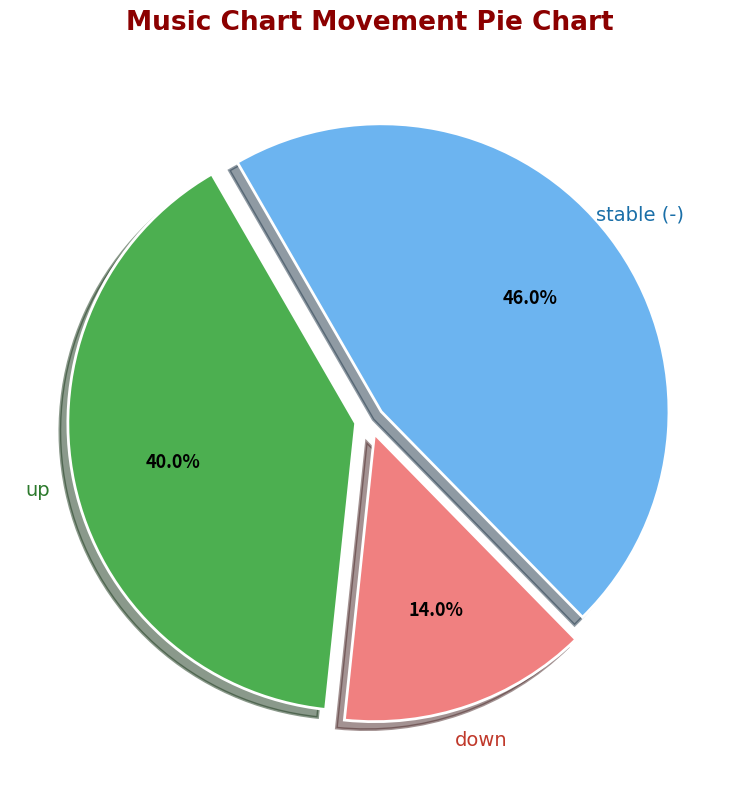

Is there a majority slice in this chart?

No